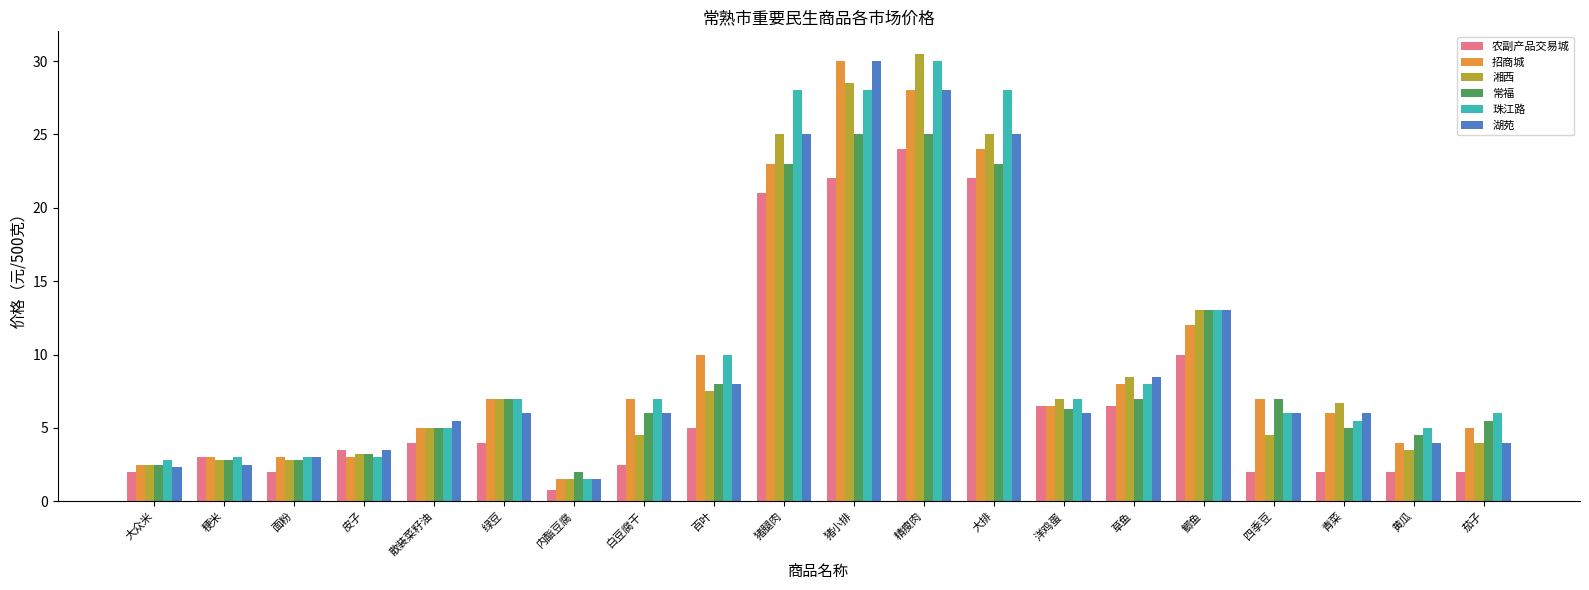

True or false: 常福 has a value of 8.0 at 百叶.

True